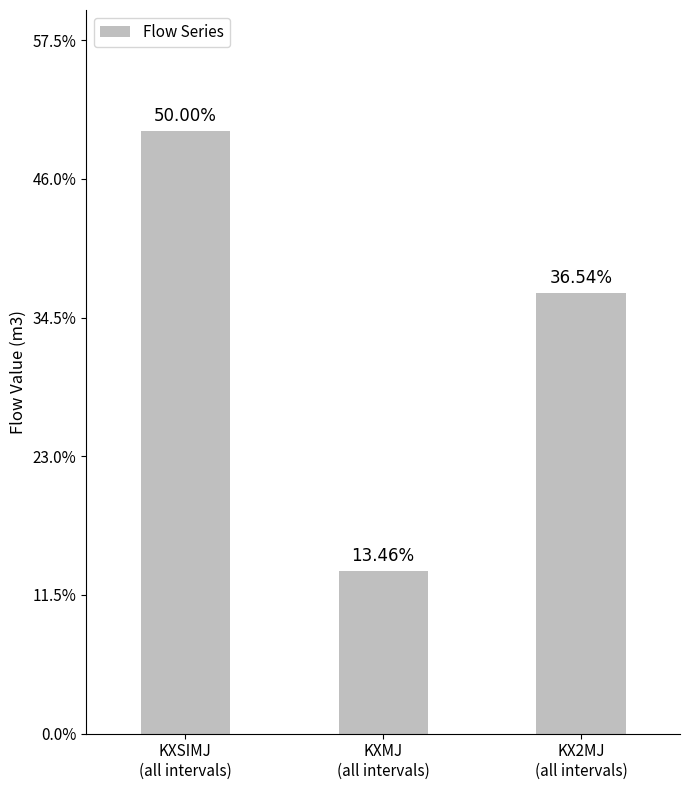

What is the label of the 2nd bar from the left?

KXMJ
(all intervals)